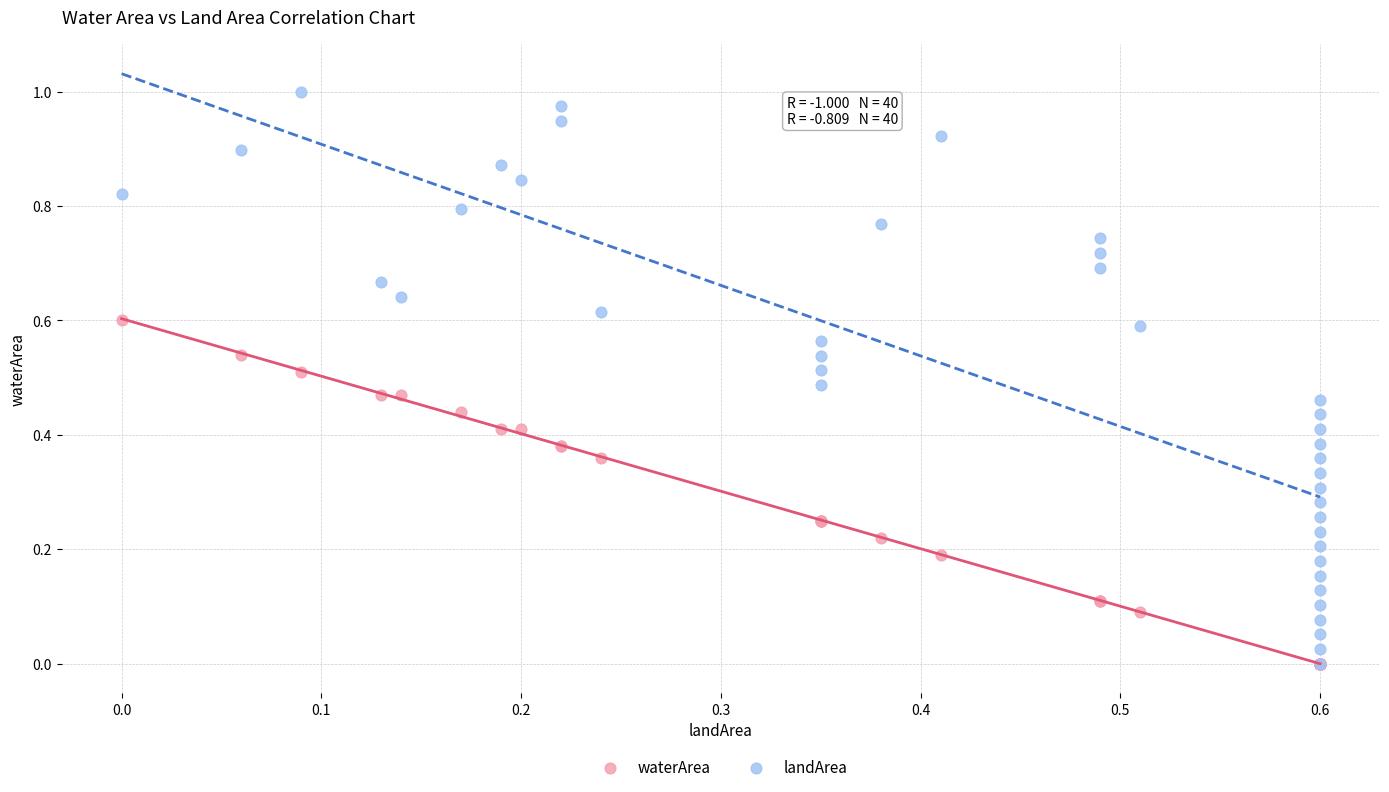

What are all the series names shown in the legend?

waterArea, landArea